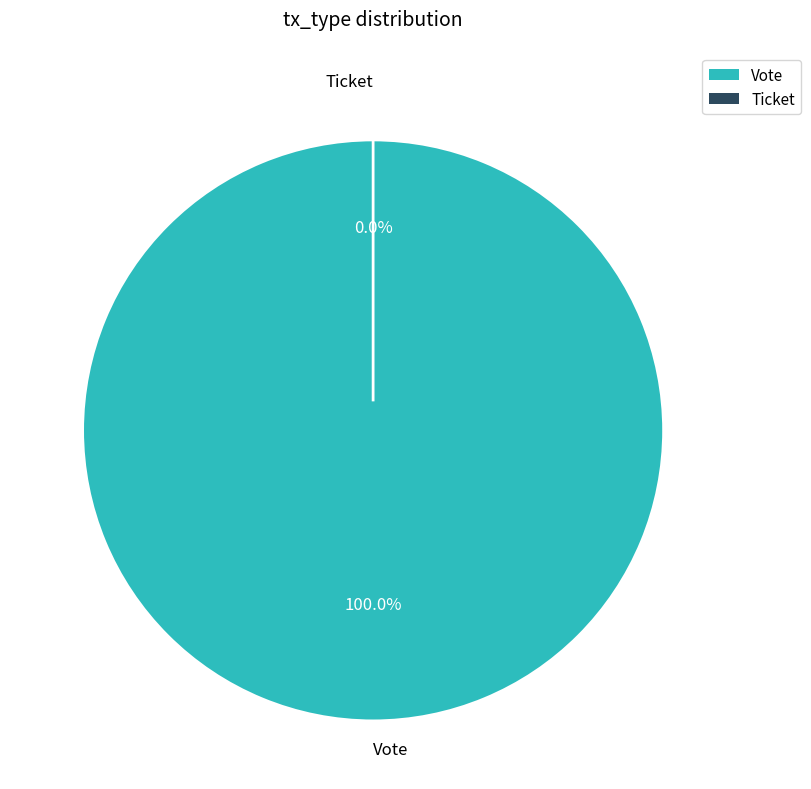

Which category accounts for the majority?

Vote